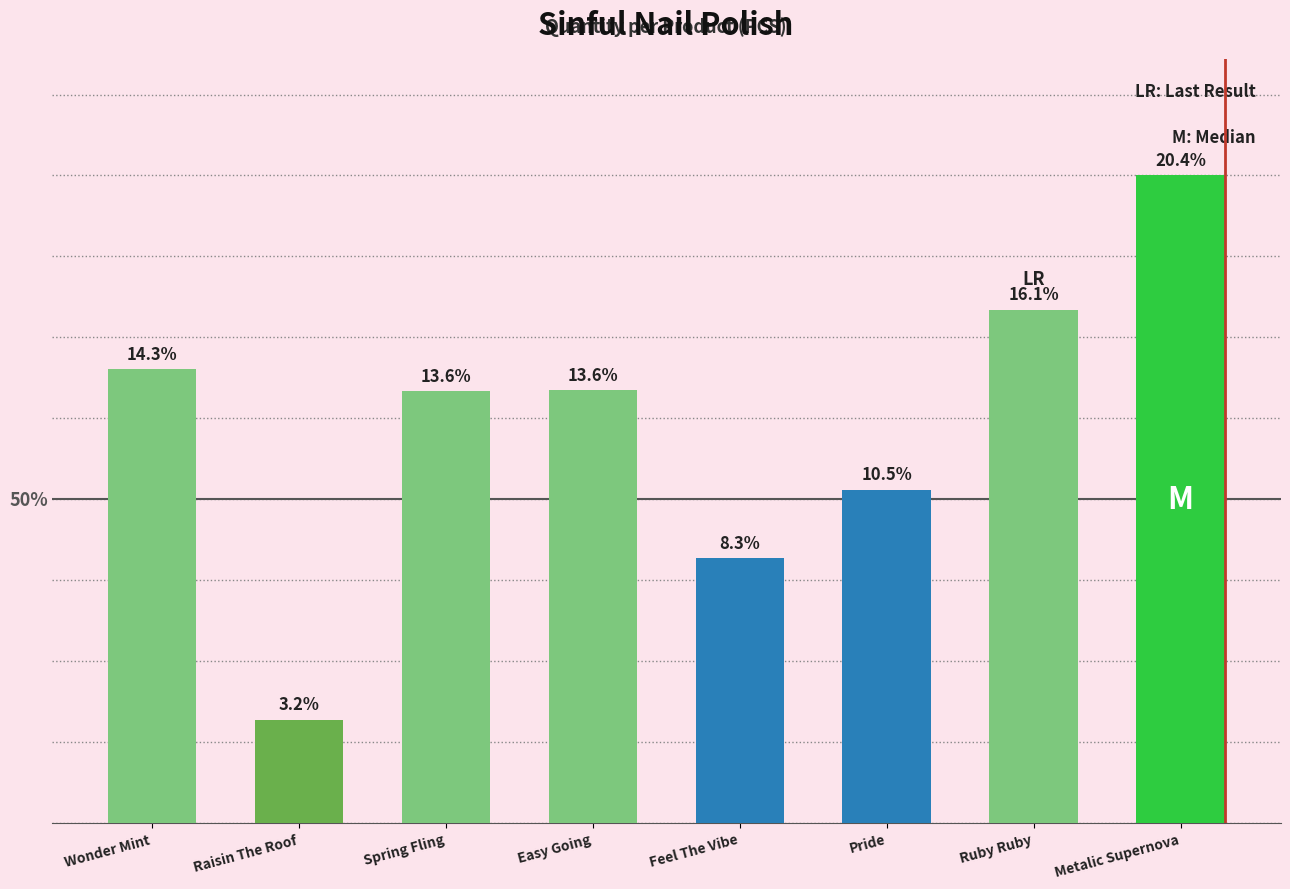

What is the difference between the values at Feel The Vibe and Pride?

5436